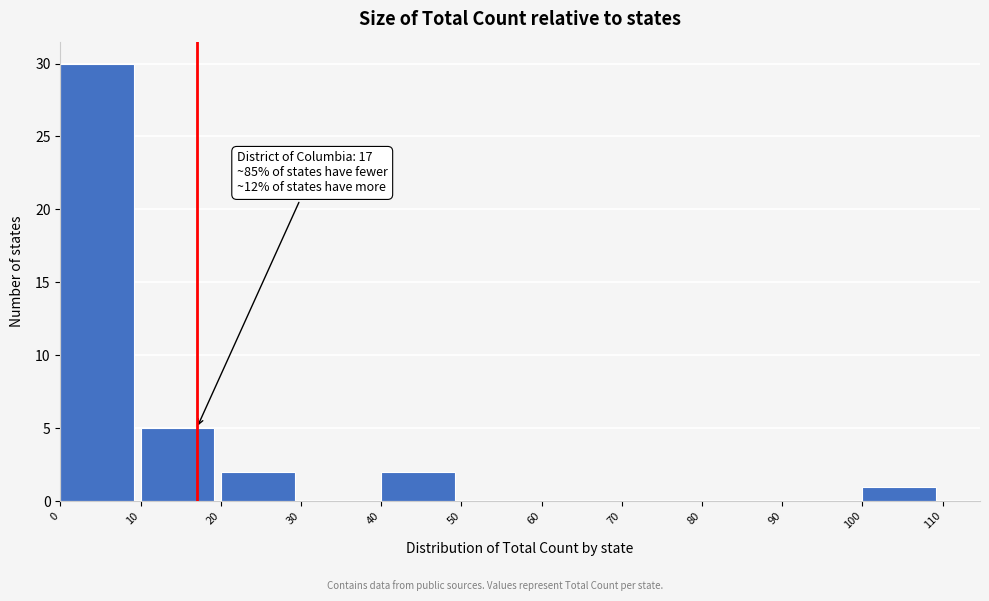

Which range on the x-axis has the tallest bar?

0 to 10